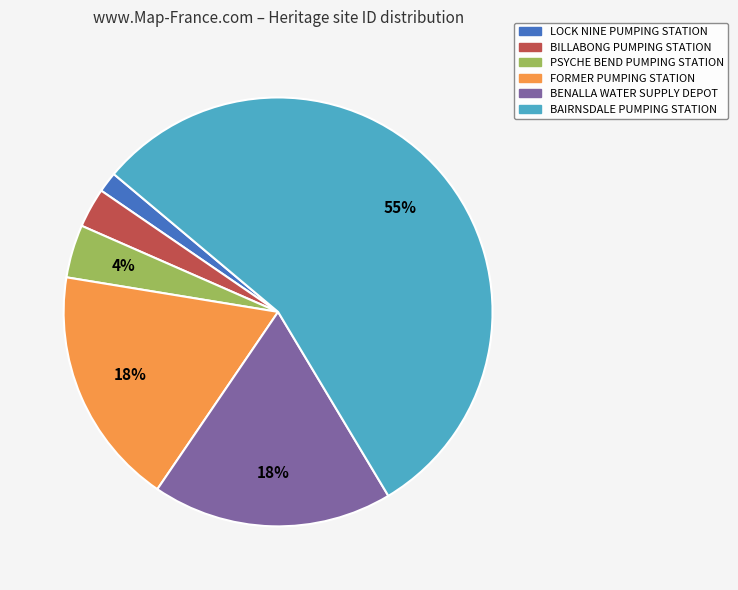

To the nearest percent, what percentage of the pie is PSYCHE BEND PUMPING STATION?

4%